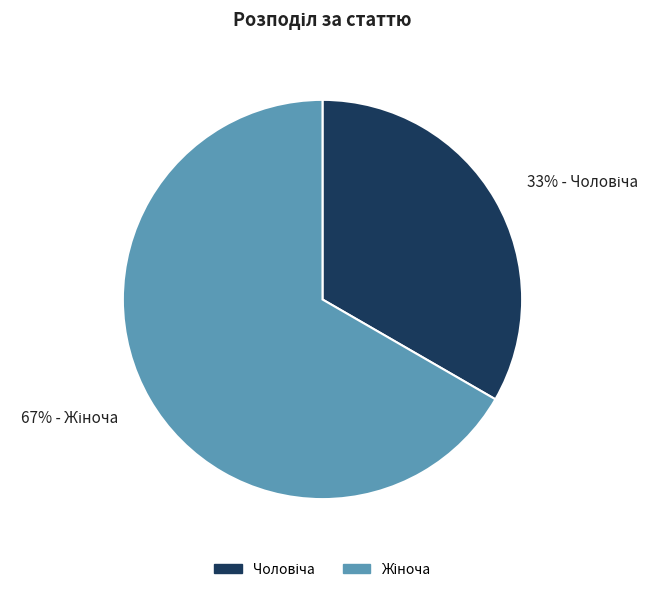

To the nearest percent, what is the average slice percentage?

50%